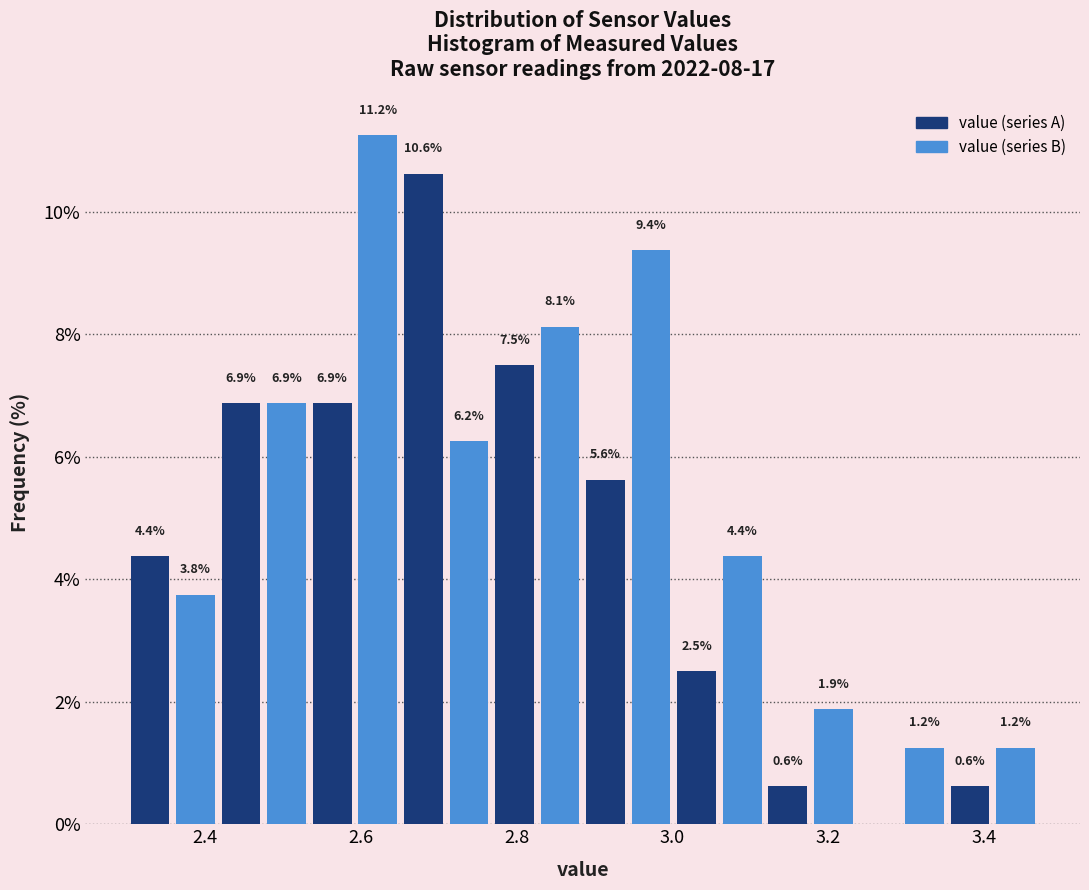

Read against the x-axis, roughly where is the centre of the tallest bar?

2.62